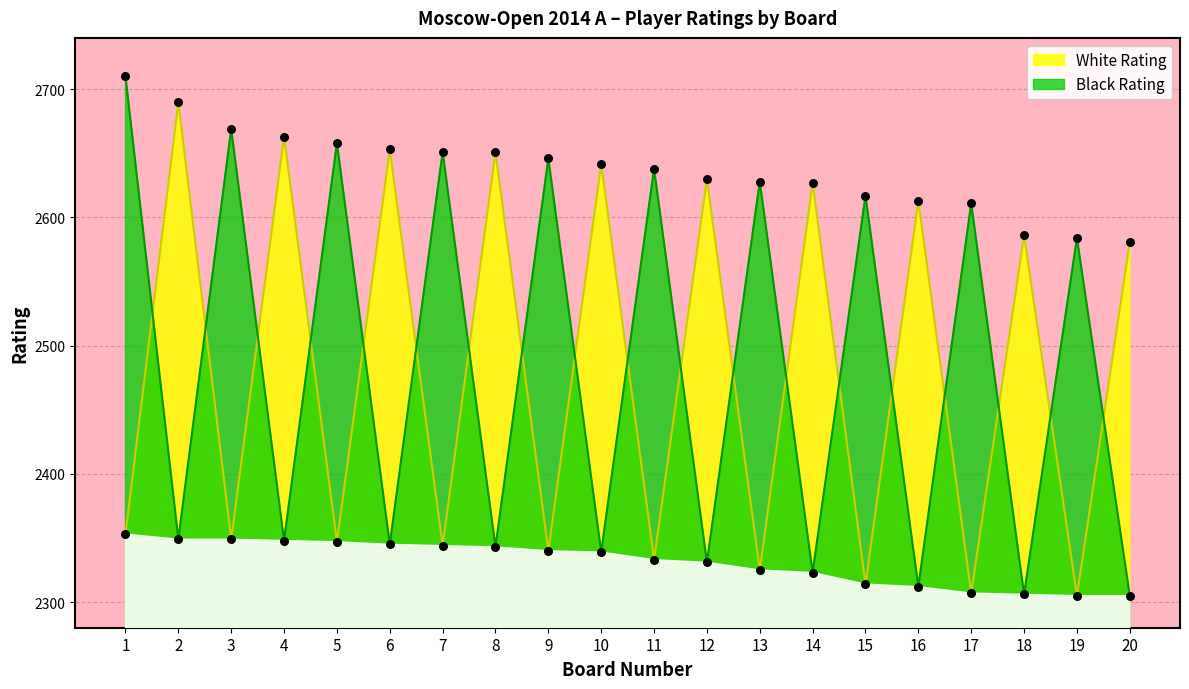

Which series has the largest total across all categories?

Black Rating